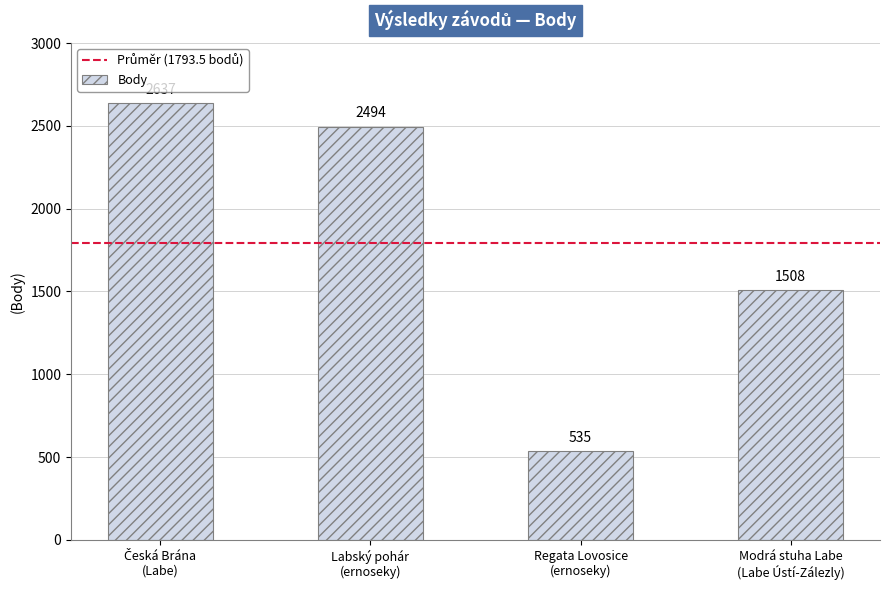

What is the greatest value displayed?

2637